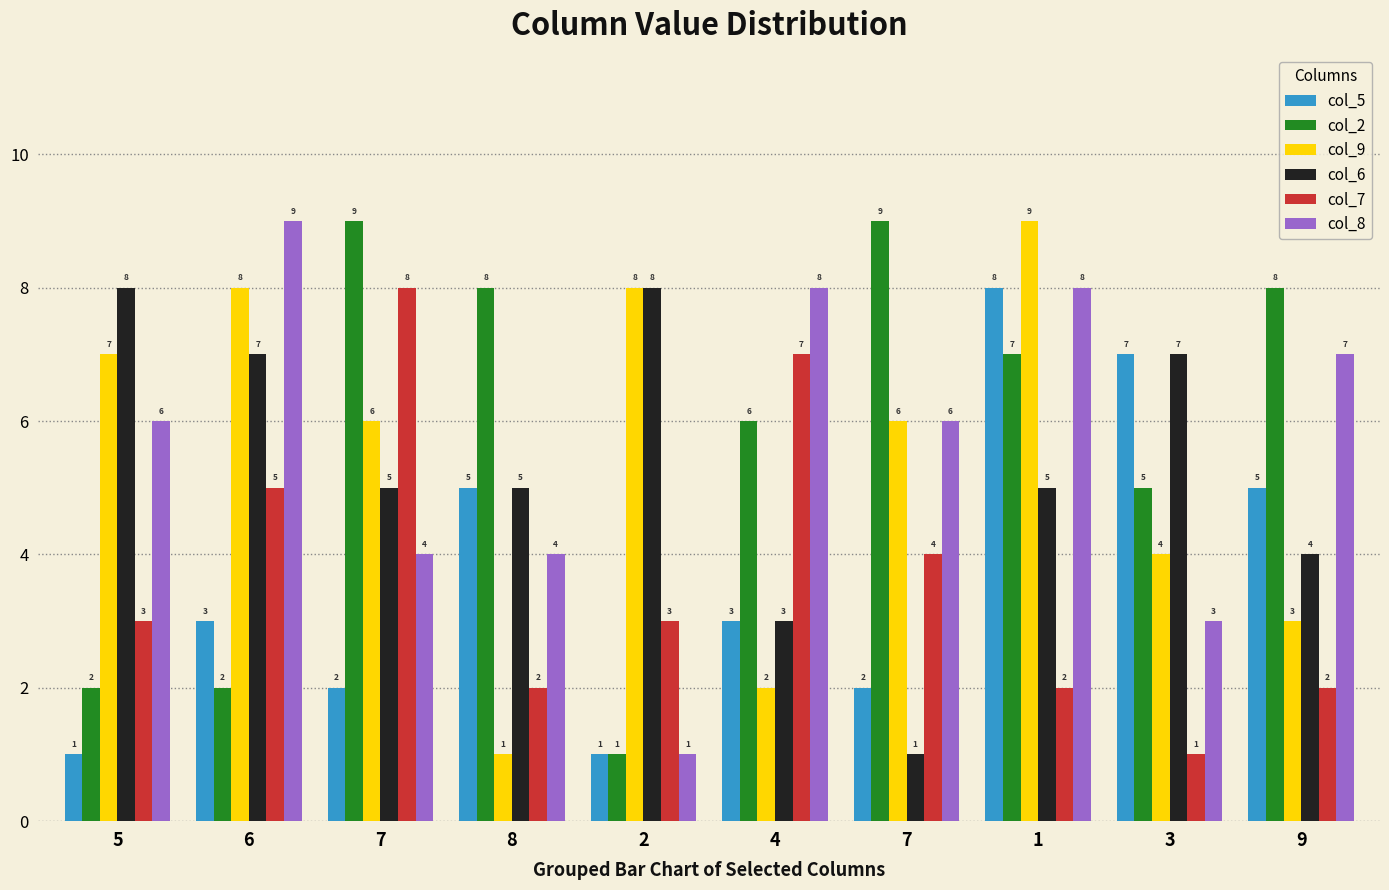

Reading left to right, extract all data points from this chart.

col_5: 1	3	2	5	1	3	2	8	7	5
col_2: 2	2	9	8	1	6	9	7	5	8
col_9: 7	8	6	1	8	2	6	9	4	3
col_6: 8	7	5	5	8	3	1	5	7	4
col_7: 3	5	8	2	3	7	4	2	1	2
col_8: 6	9	4	4	1	8	6	8	3	7